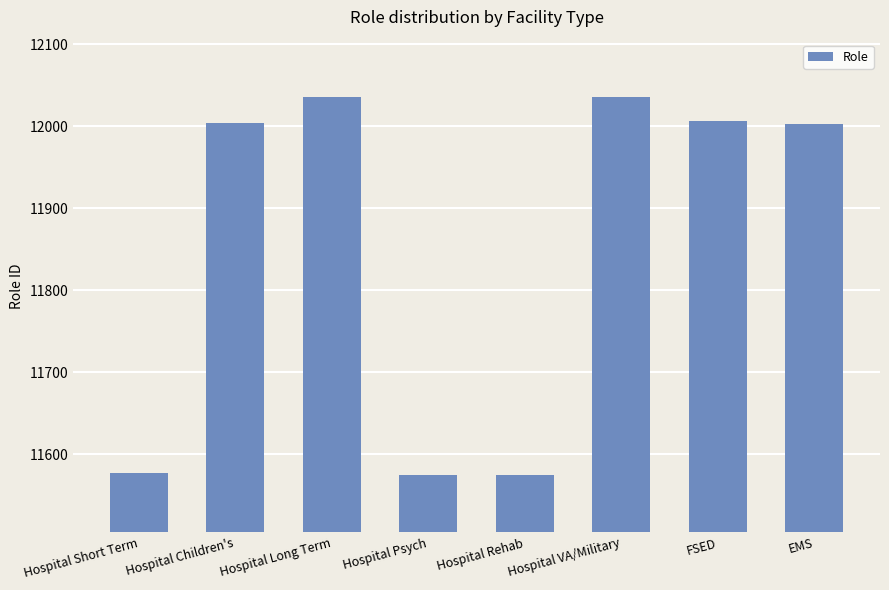

The value at FSED is 12006. True or false?

True